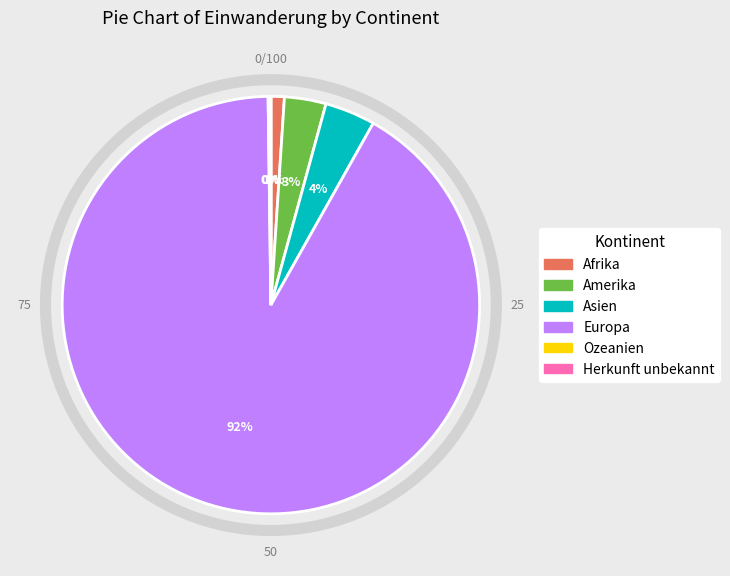

Do Europa and Afrika together represent more than half of the pie?

Yes